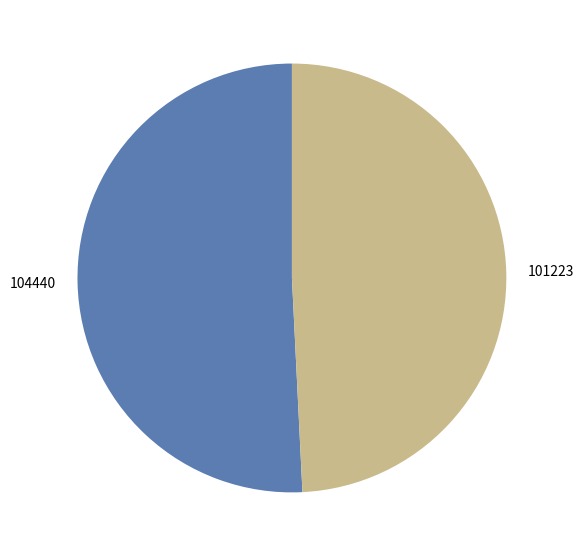

Do 101223 and 104440 together represent more than half of the pie?

Yes